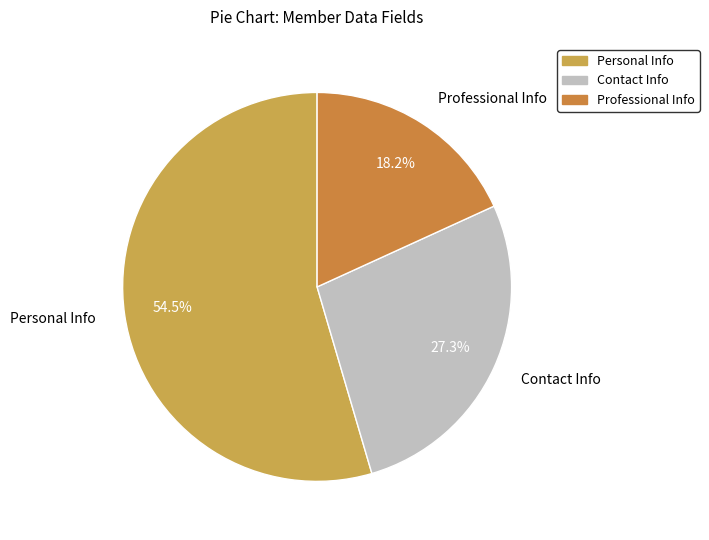

Rank the categories by value from lowest to highest.

Professional Info, Contact Info, Personal Info